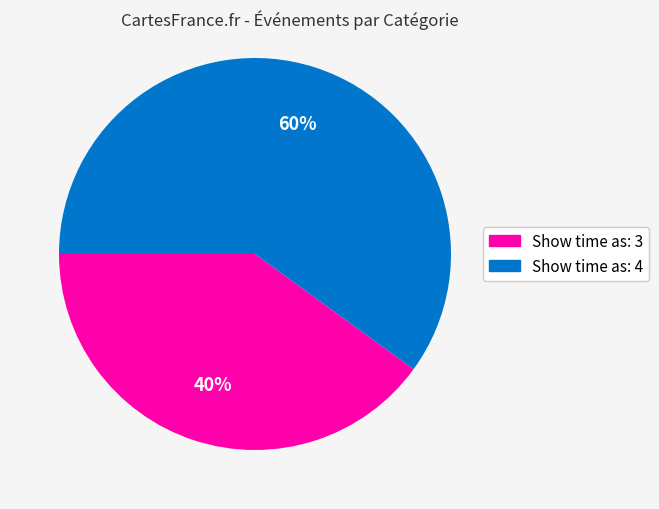

To the nearest percent, what is the difference between the largest and smallest slice percentages?

20%